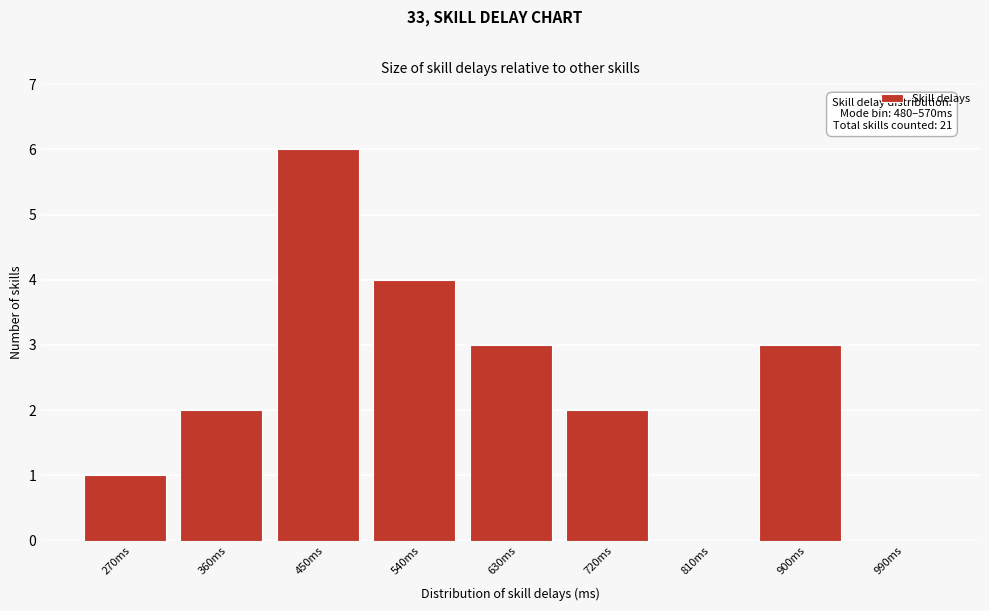

Reading left to right, extract all data points from this chart.

270ms=1	360ms=2	450ms=6	540ms=4	630ms=3	720ms=2	810ms=0	900ms=3	990ms=0